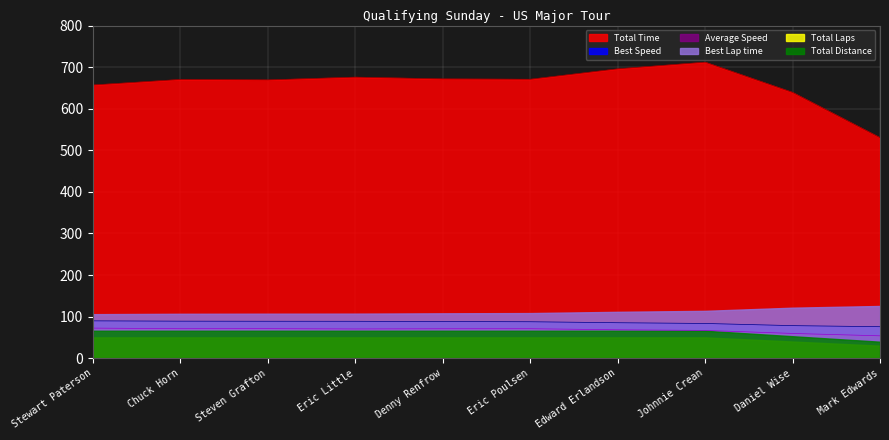

What are all the series names shown in the legend?

Total Time, Best Speed, Average Speed, Best Lap time, Total Laps, Total Distance